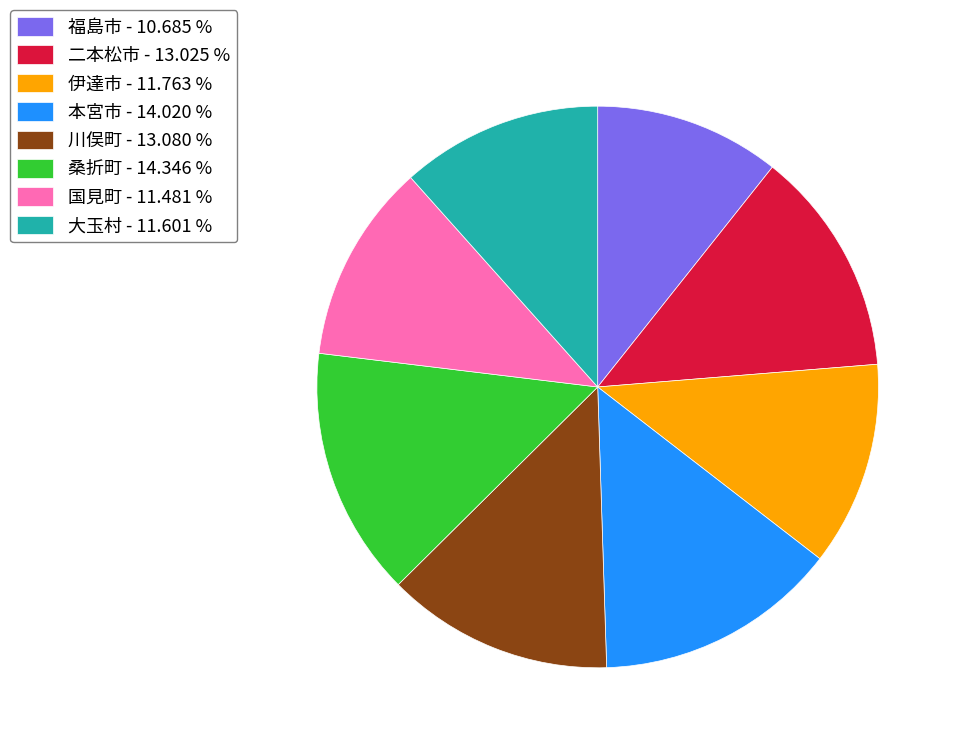

Count the number of slices in the pie.

8